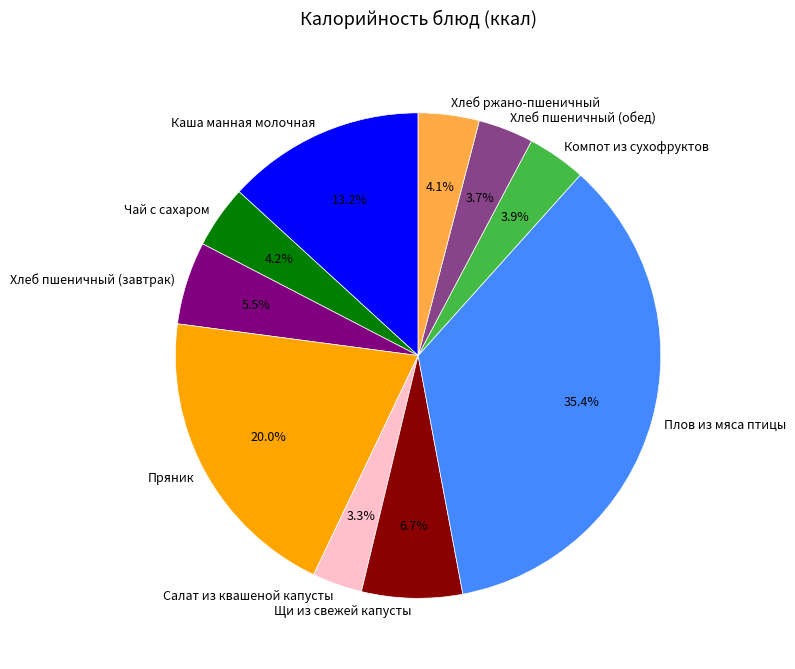

Which has a higher value, Пряник or Плов из мяса птицы?

Плов из мяса птицы